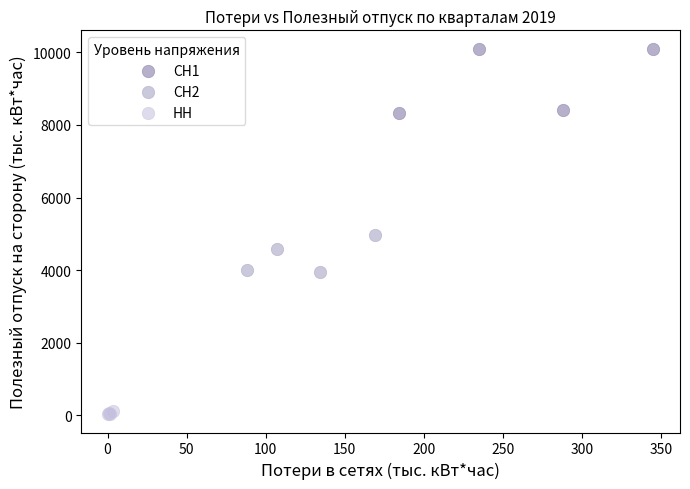

Which series has the widest spread of Y values?

СН1